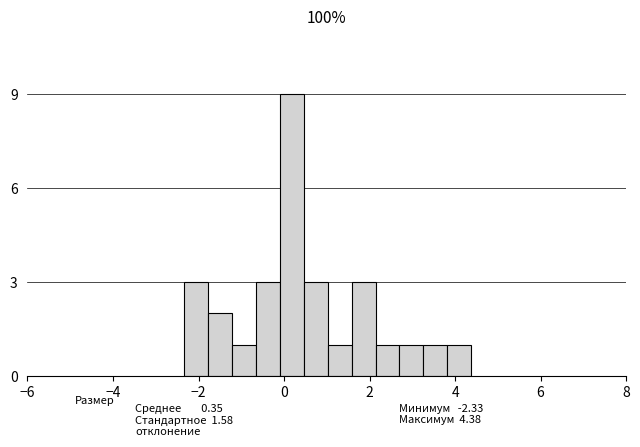

Read against the x-axis, roughly where is the centre of the tallest bar?

0.2